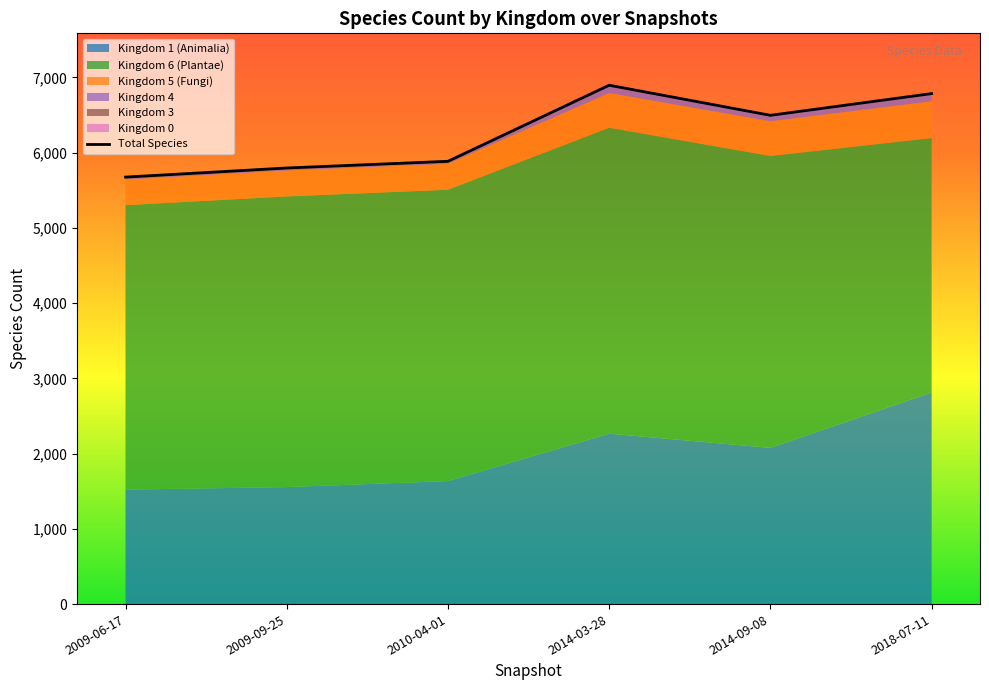

What is the value of the 6th point from the left?

6785